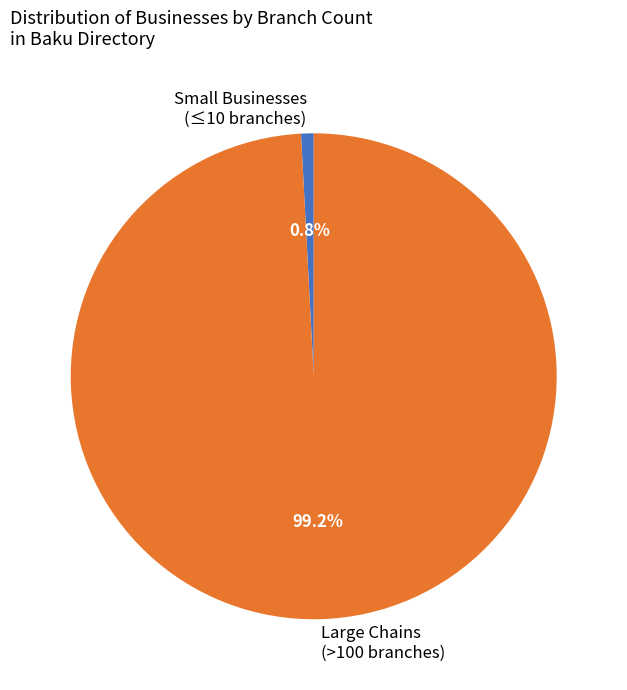

Between Small Businesses (≤10 branches) and Large Chains (>100 branches), which is larger?

Large Chains (>100 branches)